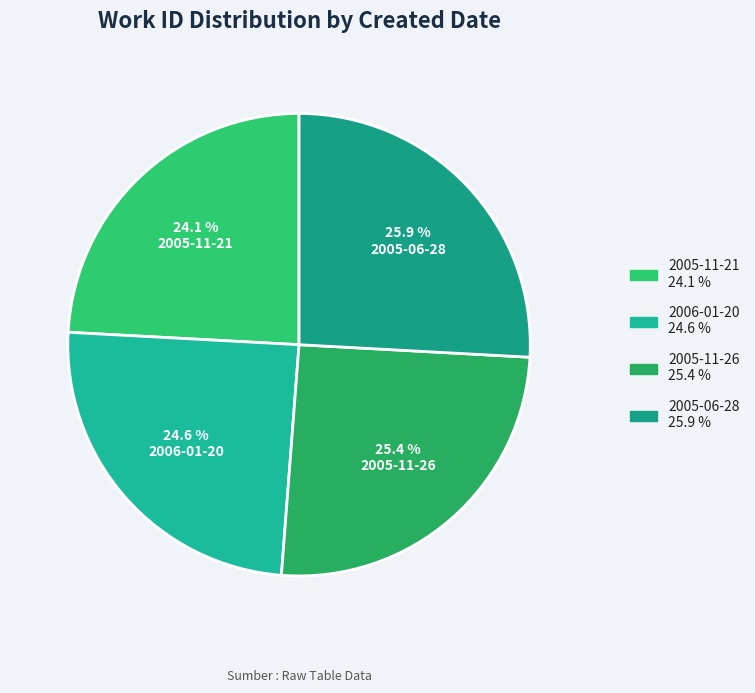

The 2005-11-21 slice represents 31% of the pie. True or false?

False